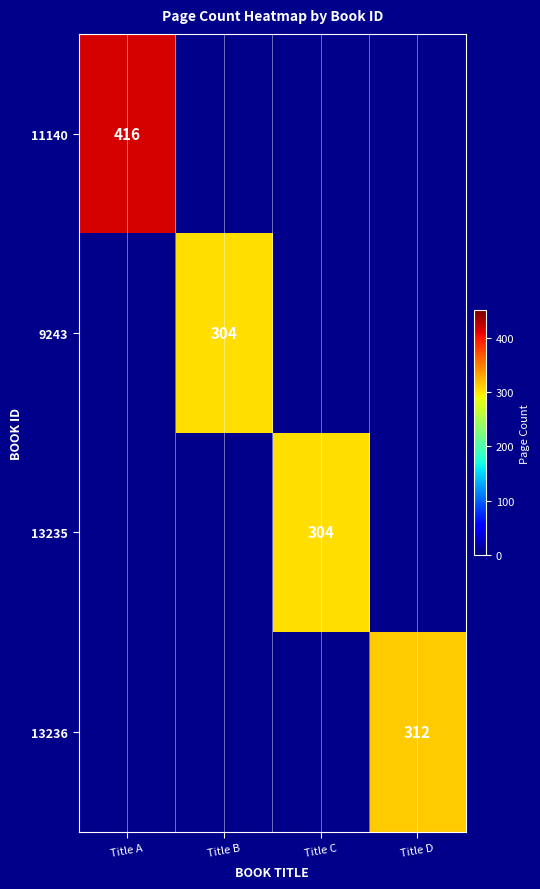

What is the total value across all series at Title D?

312